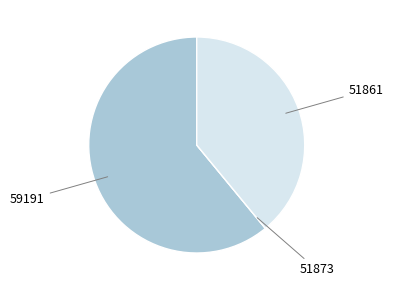

What is the largest slice in the pie chart?

59191